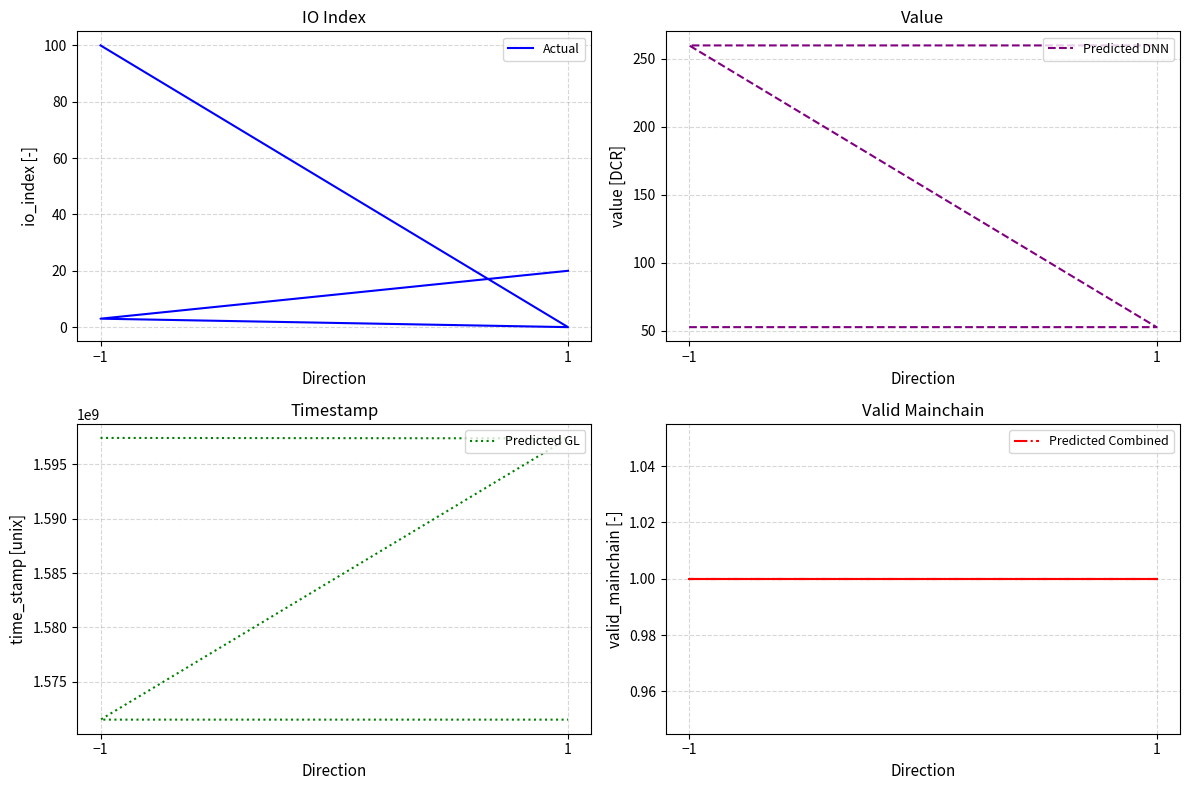

What is the value of the Actual point at the 4th from the left?

20.0